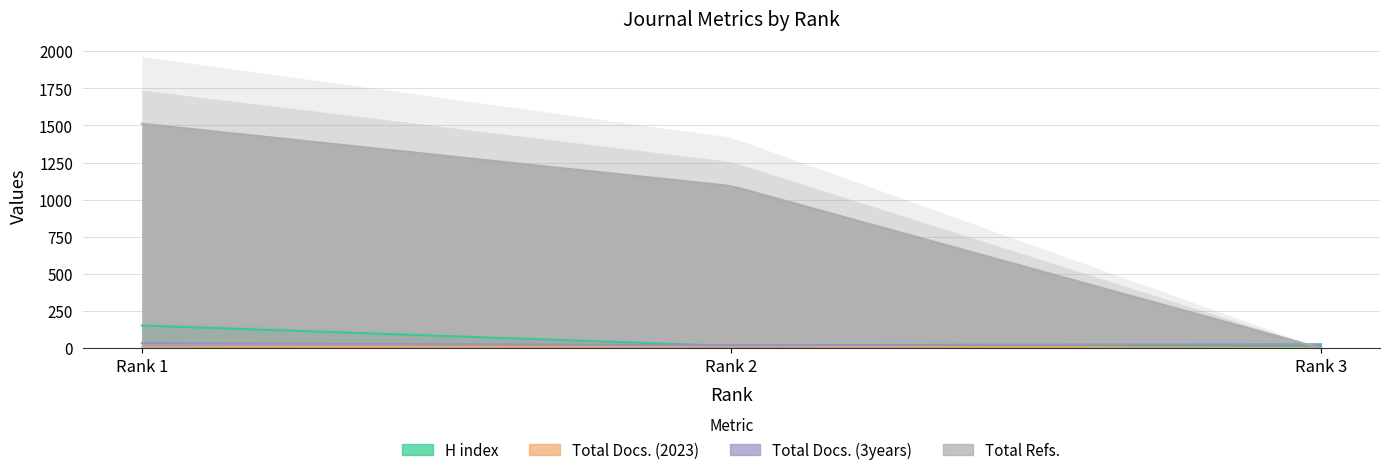

Does the chart have visible grid lines?

Yes